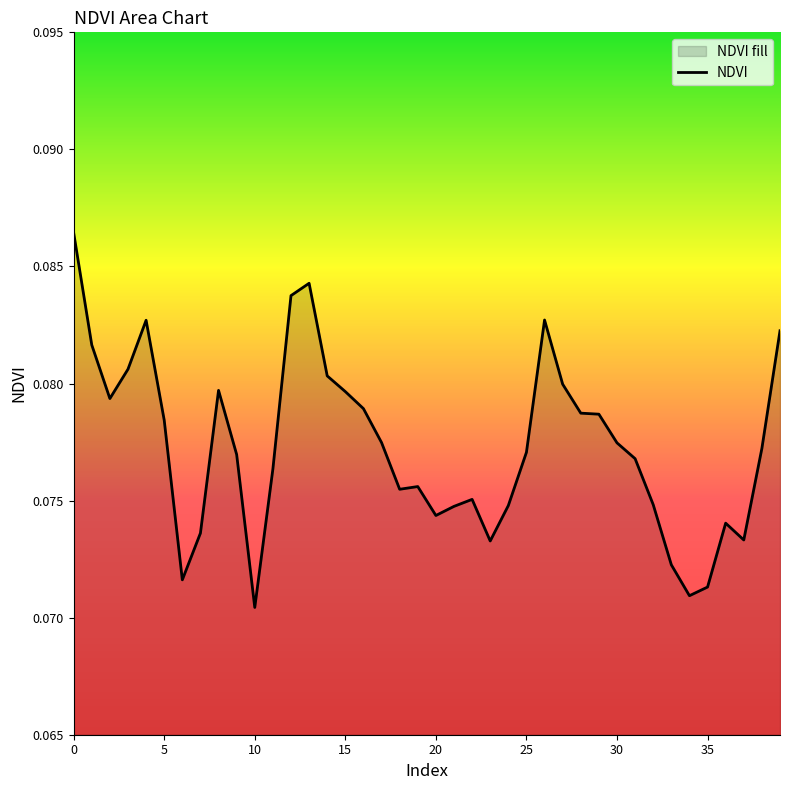

Reading left to right, extract all data points from this chart.

0.1	0.1	0.1	0.1	0.1	0.1	0.1	0.1	0.1	0.1	0.1	0.1	0.1	0.1	0.1	0.1	0.1	0.1	0.1	0.1	0.1	0.1	0.1	0.1	0.1	0.1	0.1	0.1	0.1	0.1	0.1	0.1	0.1	0.1	0.1	0.1	0.1	0.1	0.1	0.1